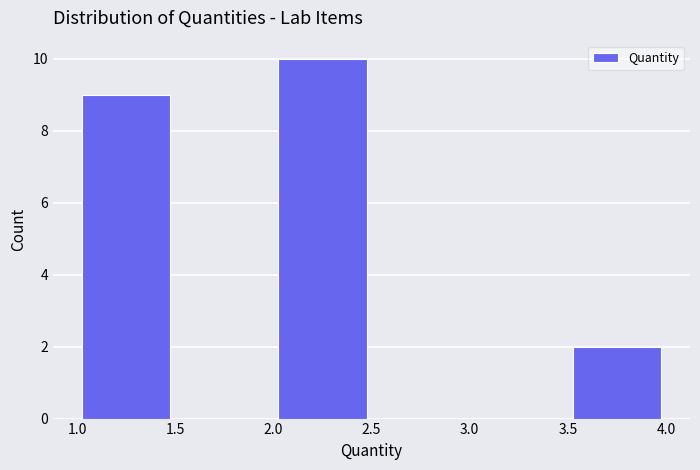

Reading left to right, transcribe this chart: for each bar, give the range it covers on the x-axis and its height. The values are not printed on the chart, so give them approximately, as read against the axis.

1.0 to 1.5: 9
1.5 to 2.0: 0
2.0 to 2.5: 10
2.5 to 3.0: 0
3.0 to 3.5: 0
3.5 to 4.0: 2